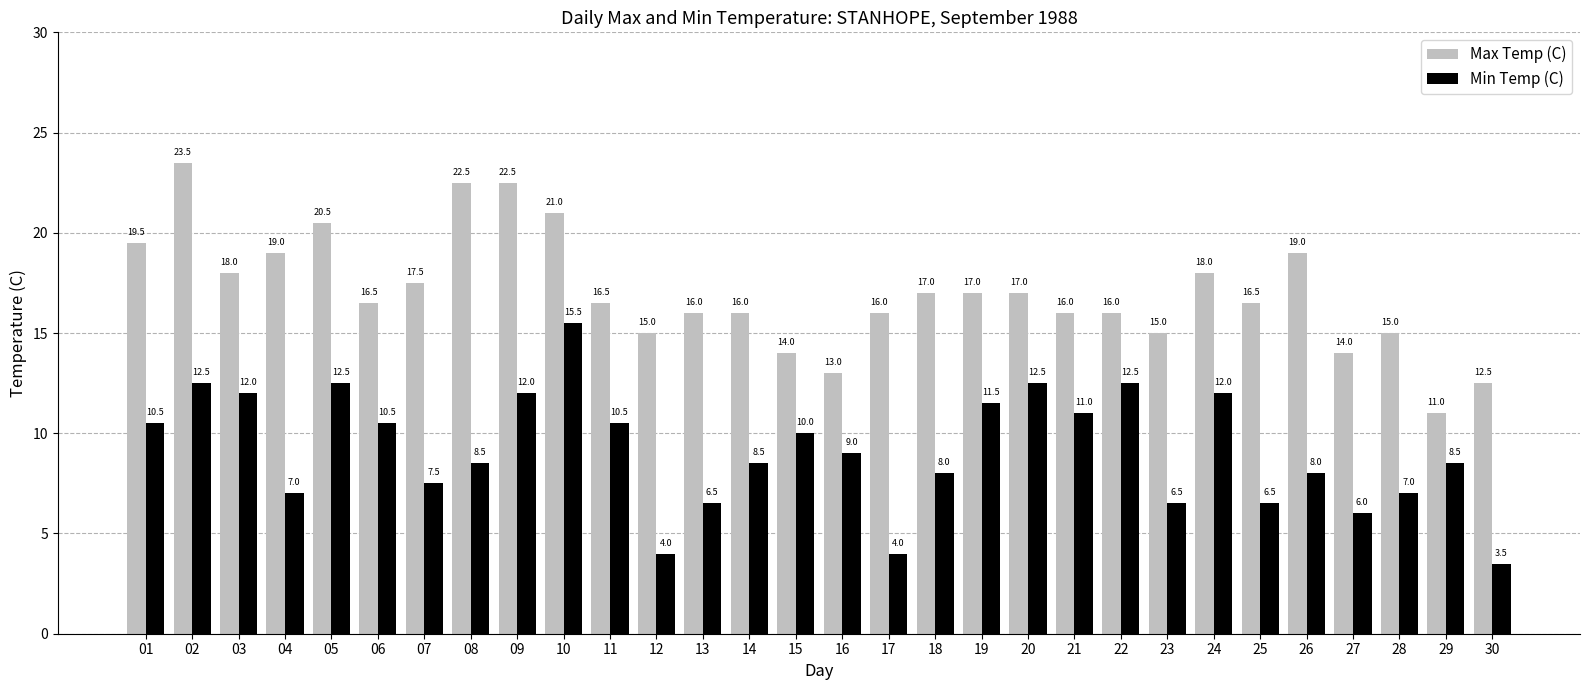

What is the maximum value for Min Temp (C)?

15.5